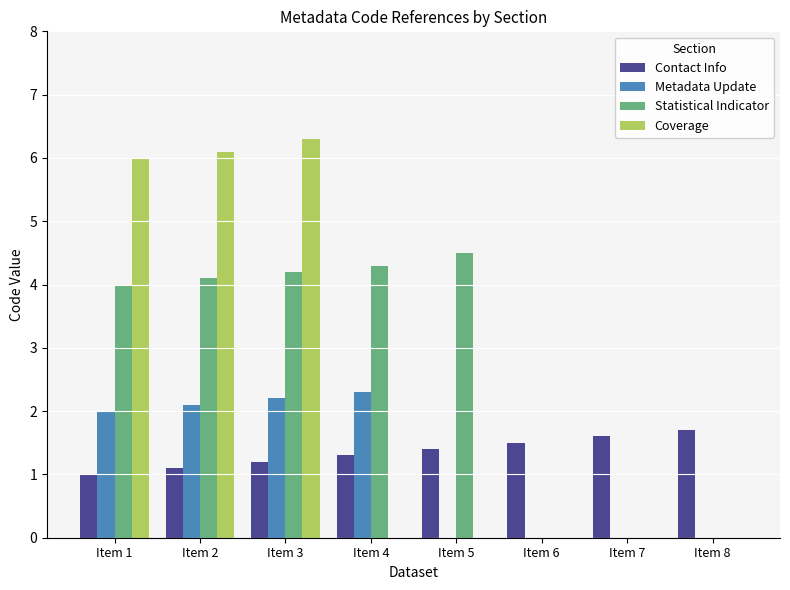

What is the sum of the Statistical Indicator values at Item 1 and Item 5?

8.5